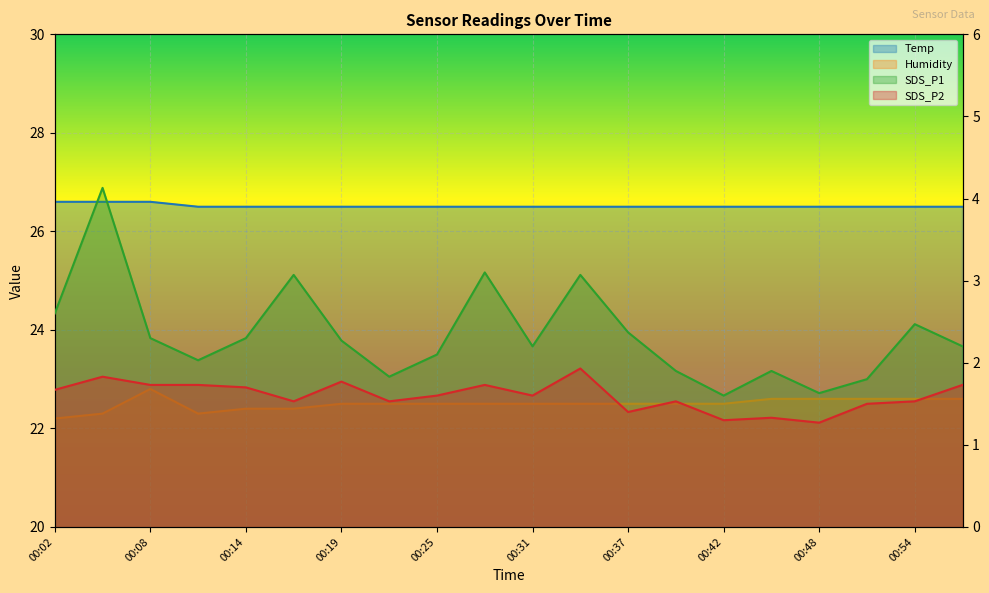

Rank the categories by Temp value from lowest to highest.

00:11, 00:14, 00:16, 00:19, 00:22, 00:25, 00:28, 00:31, 00:34, 00:37, 00:39, 00:42, 00:45, 00:48, 00:51, 00:54, 00:57, 00:02, 00:05, 00:08